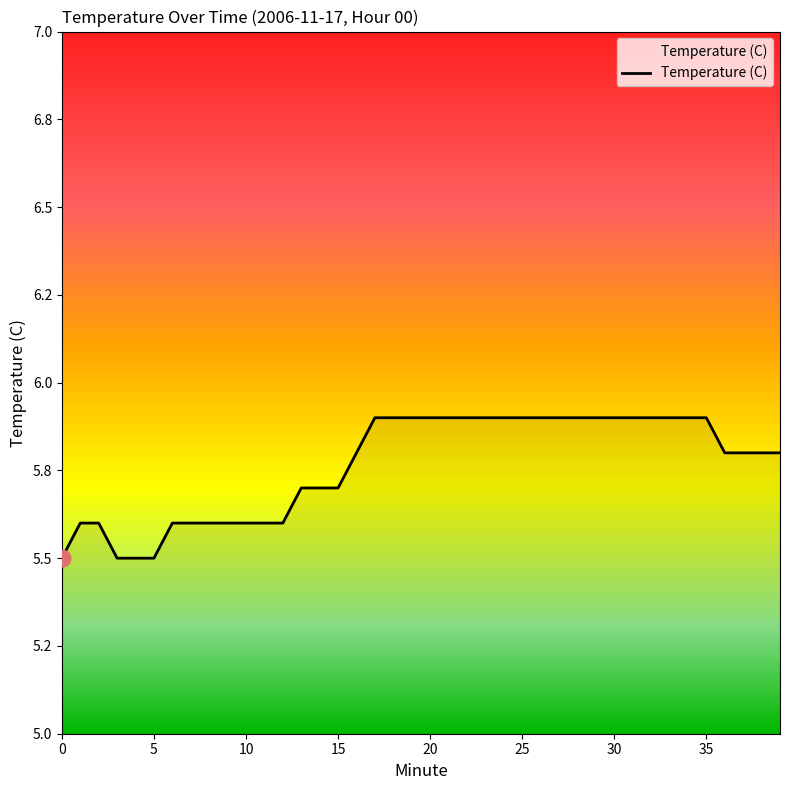

Is this an area chart (filled region under the line)?

Yes